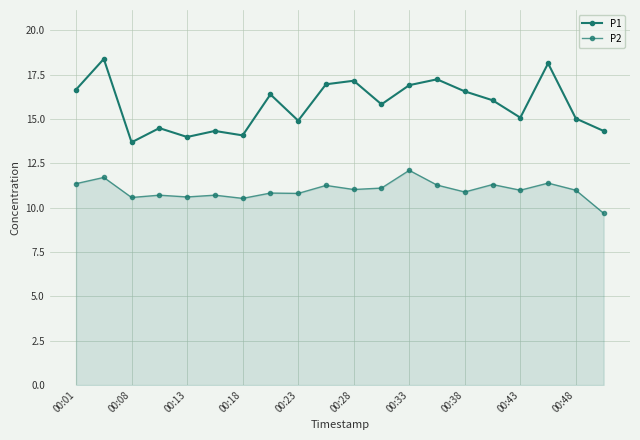

True or false: P1 and P2 intersect in this chart.

False